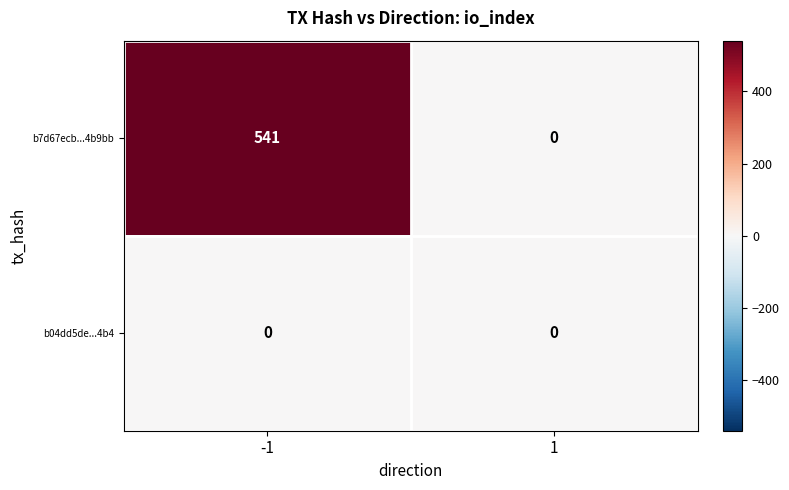

What is the difference between the b7d67ecb...4b9bb values at -1 and 1?

541